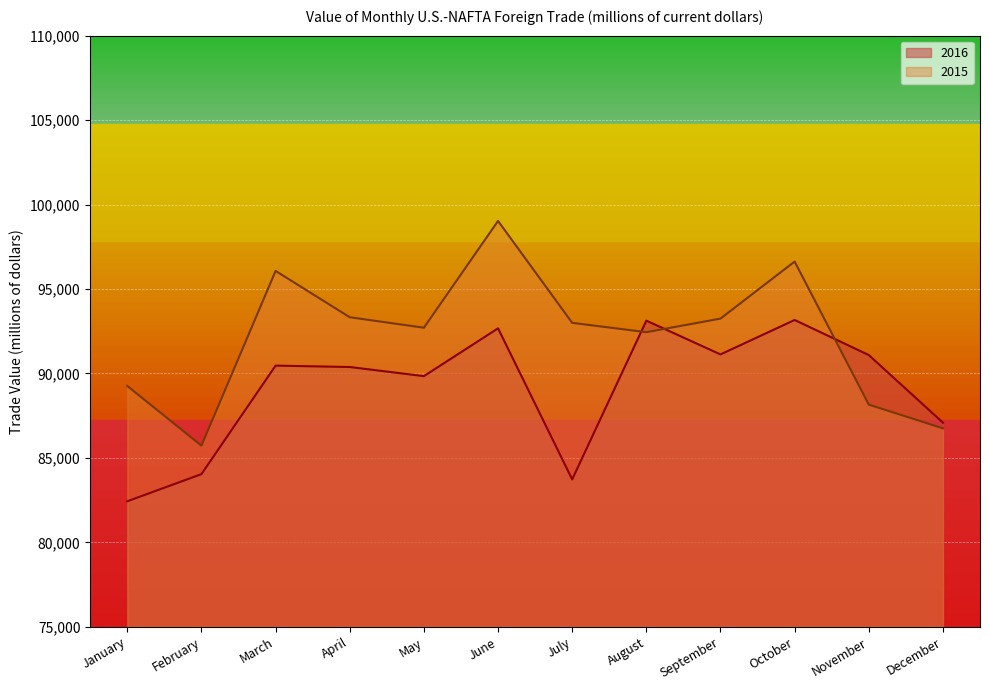

True or false: 2015 and 2016 intersect in this chart.

True